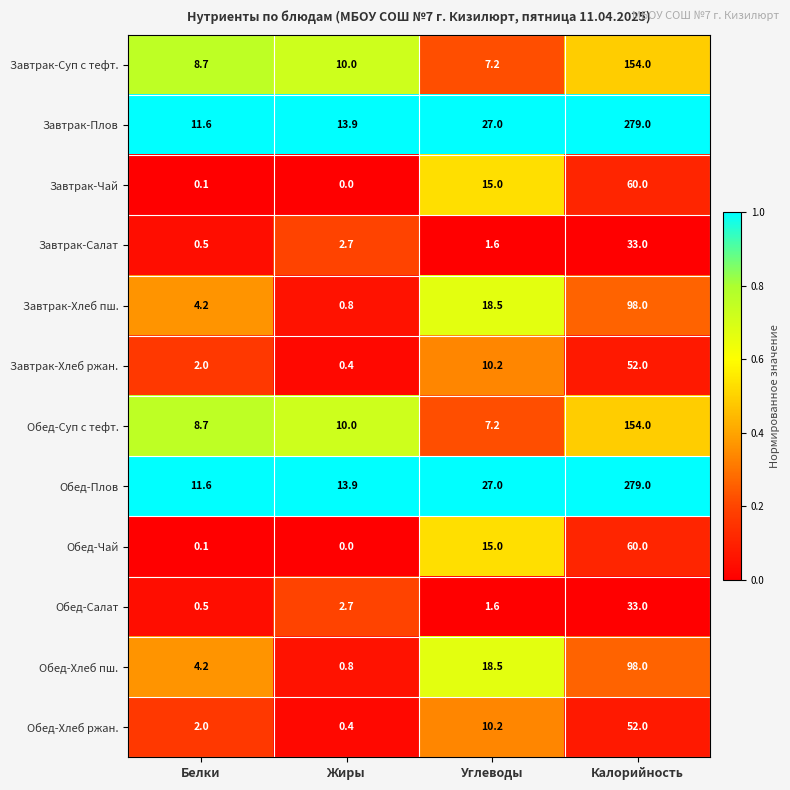

List the labels in order of Завтрак-Суп с тефт. value, smallest first.

Углеводы, Белки, Жиры, Калорийность